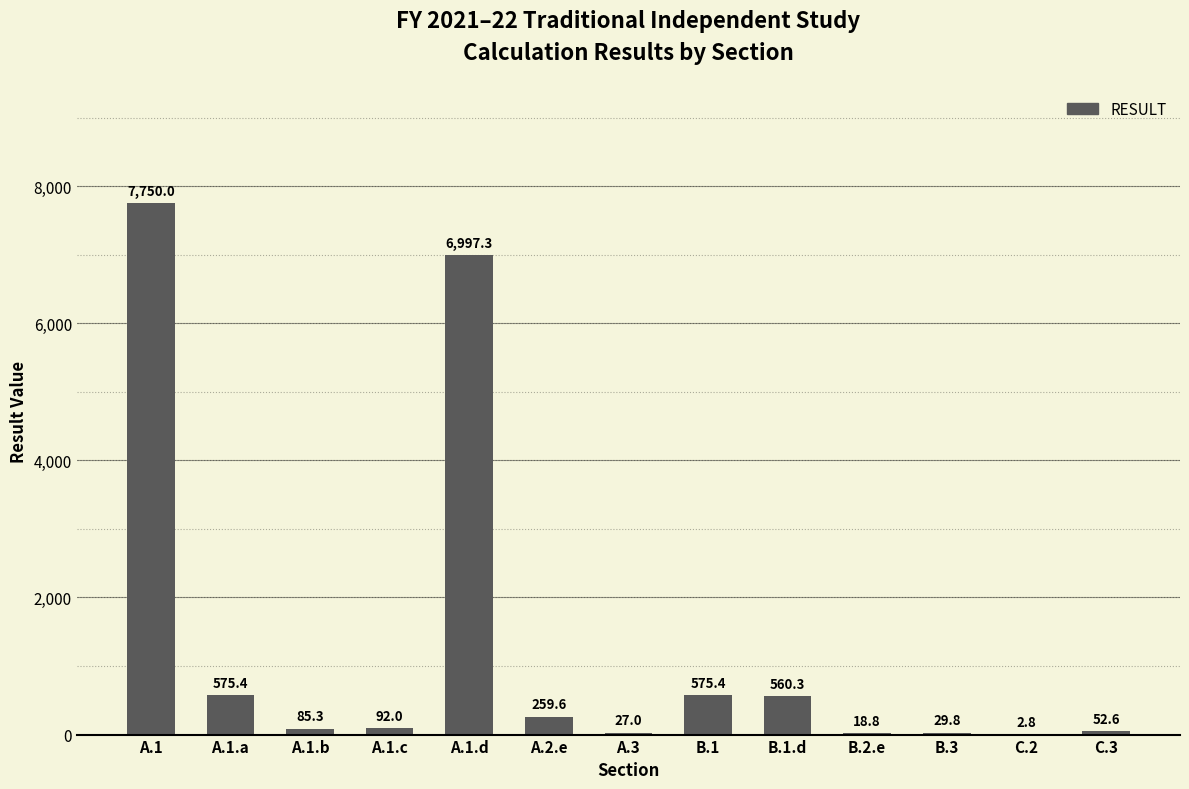

What is the sum of all values?

17026.3